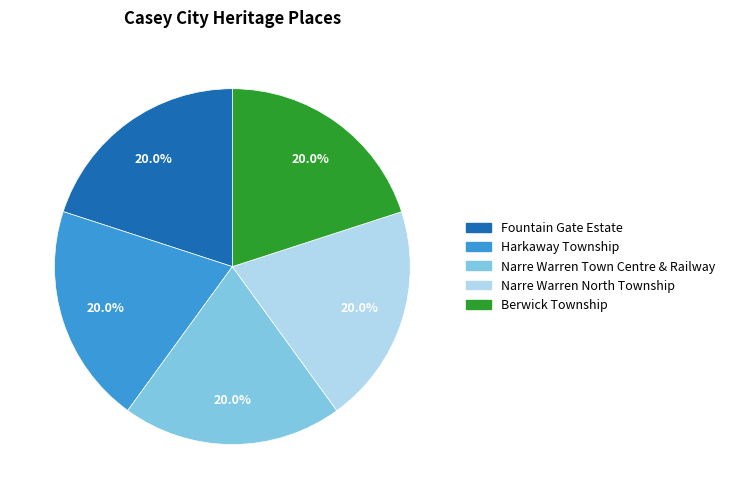

What is the ratio of the value at Berwick Township to the value at Harkaway Township?

1.0